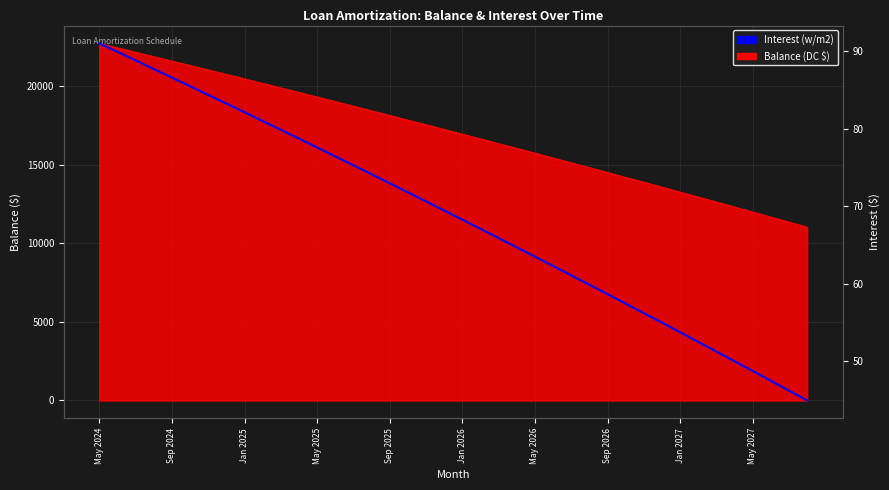

Reading right to left, what are all the values shown in this chart?

44.9	46.2	47.5	48.7	50.0	51.2	52.5	53.7	55.0	56.2	57.4	58.7	59.9	61.1	62.3	63.5	64.7	65.9	67.1	68.3	69.5	70.6	71.8	73.0	74.1	75.3	76.4	77.6	78.7	79.9	81.0	82.1	83.3	84.4	85.5	86.6	87.7	88.8	89.9	91.0